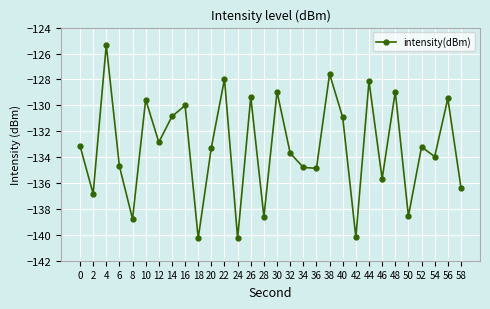

What is the sum of all values?

-3997.1